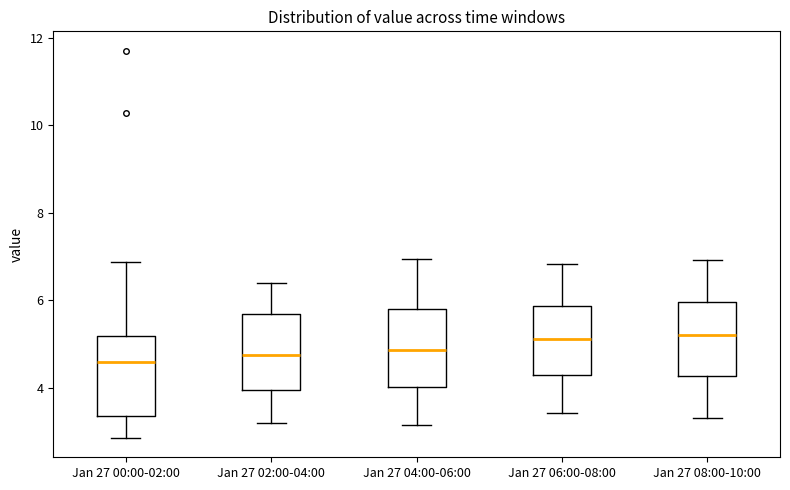

Reading left to right, read every box against the y-axis: the position of its median line, the range the box covers, and the ends of its whiskers. The values are not printed on the chart, so give them approximately, as read against the axis.

Jan 27 00:00-02:00: median 4.6, box 3.4 to 5.2, whiskers 2.8 to 6.8
Jan 27 02:00-04:00: median 4.8, box 4.0 to 5.6, whiskers 3.2 to 6.4
Jan 27 04:00-06:00: median 4.8, box 4.0 to 5.8, whiskers 3.2 to 7.0
Jan 27 06:00-08:00: median 5.2, box 4.2 to 5.8, whiskers 3.4 to 6.8
Jan 27 08:00-10:00: median 5.2, box 4.2 to 6.0, whiskers 3.4 to 7.0